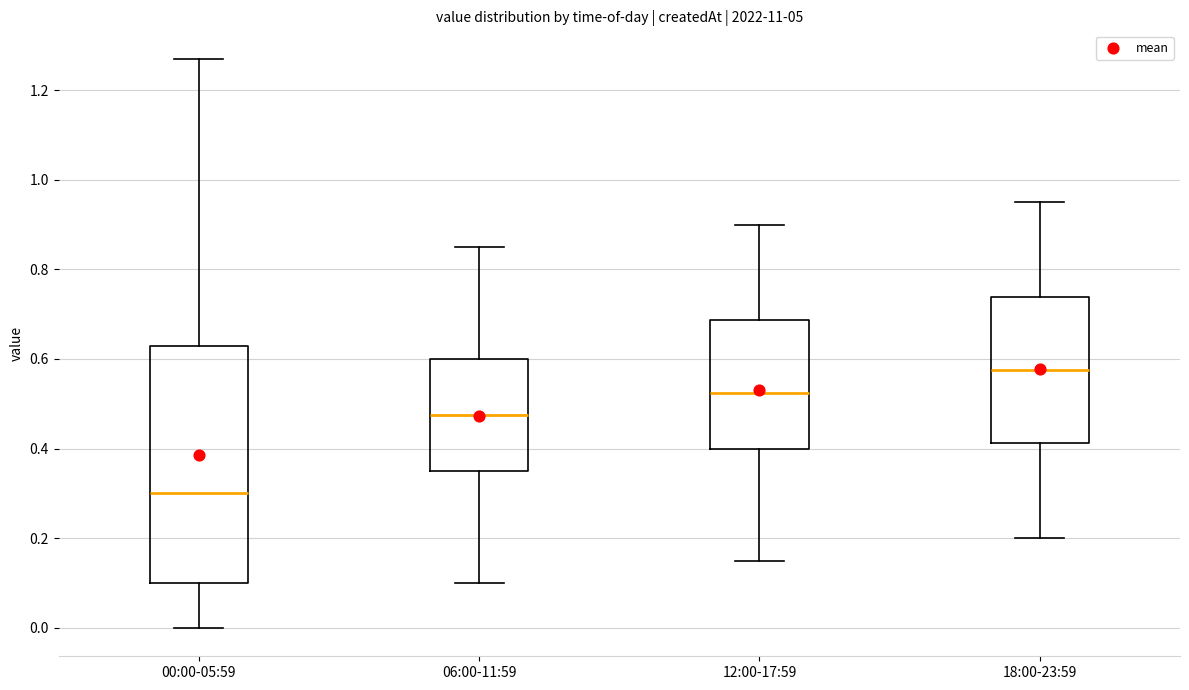

Where does the median line of the box for 12:00-17:59 sit on the y-axis? The values are not printed on the chart, so give them approximately, as read against the axis.

0.52